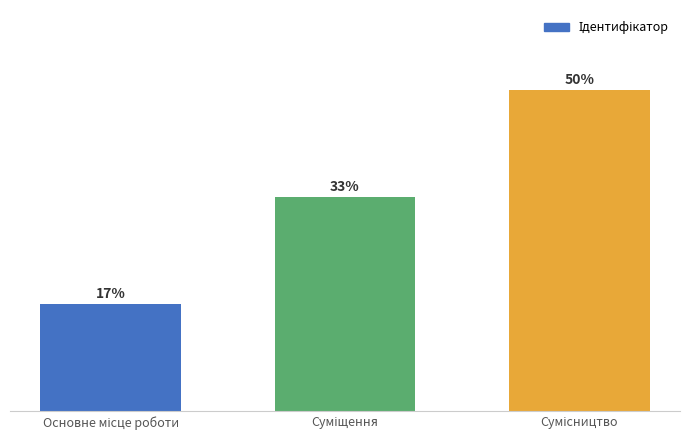

Are the bars horizontal?

No